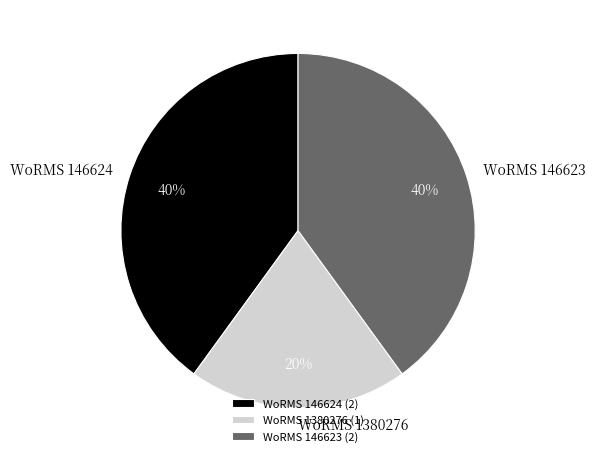

What percentage is the WoRMS 1380276 slice, to the nearest percent?

20%